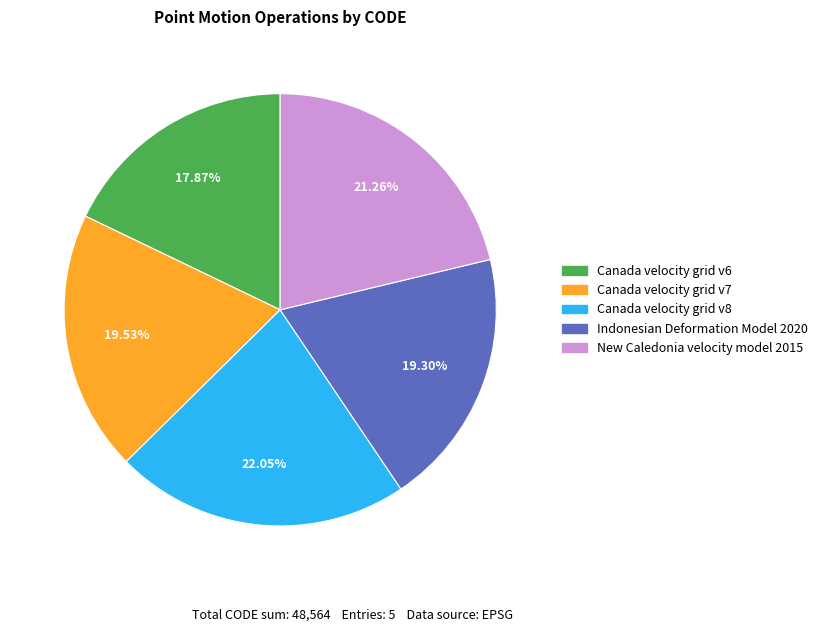

Is New Caledonia velocity model 2015 the majority of the pie?

No